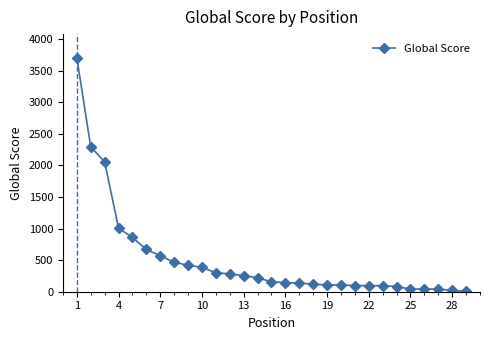

How many values are below 156?

14